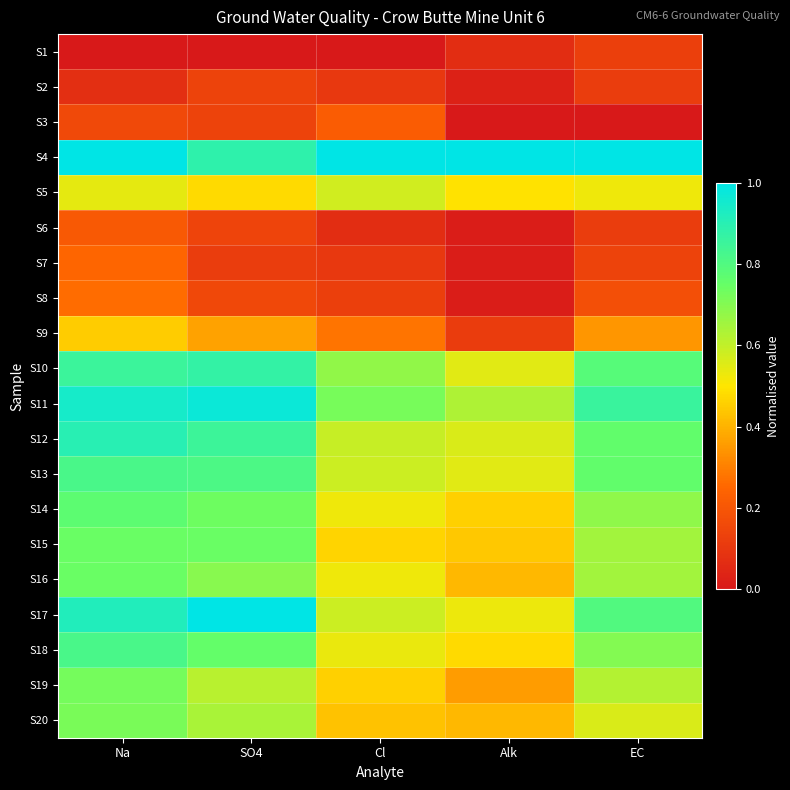

Rank the series by their maximum value, from highest to lowest.

S4, S17, S11, S12, S10, S13, S18, S14, S15, S16, S19, S20, S5, S9, S8, S7, S3, S6, S2, S1